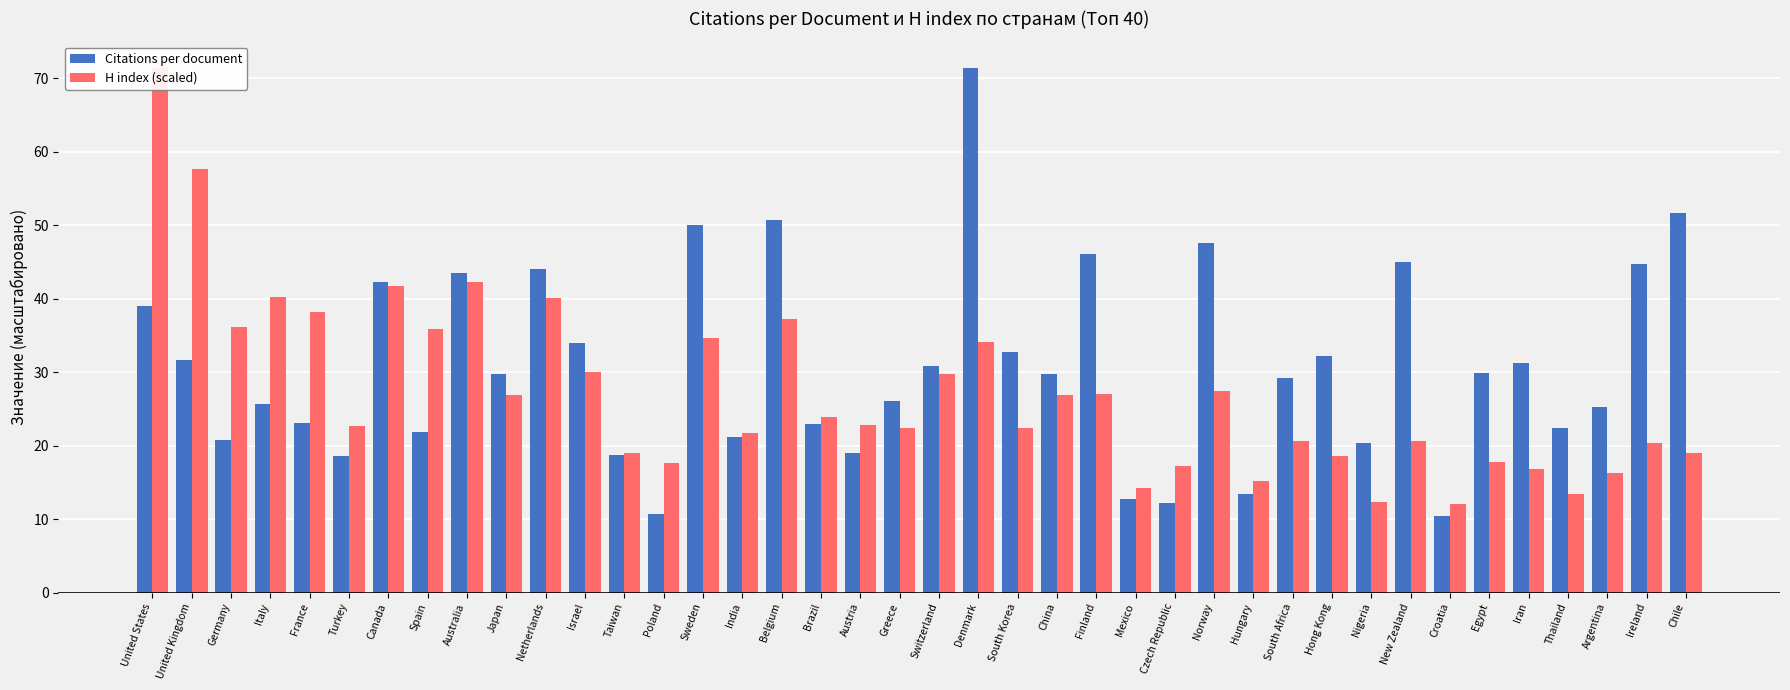

What is the average value of the H index (scaled) series?

27.1